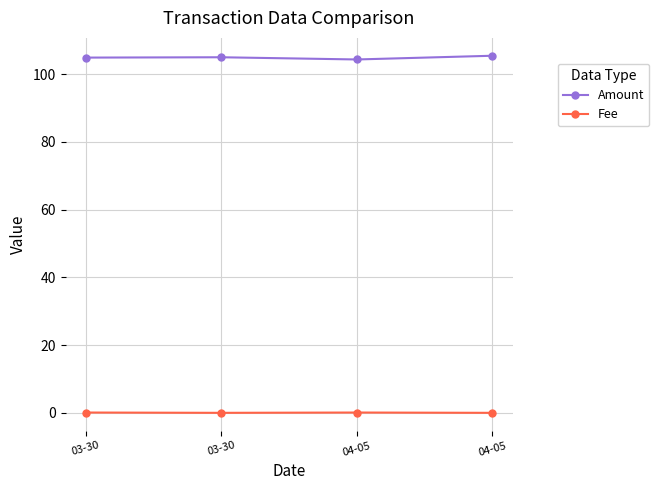

How many series are shown in this chart?

2